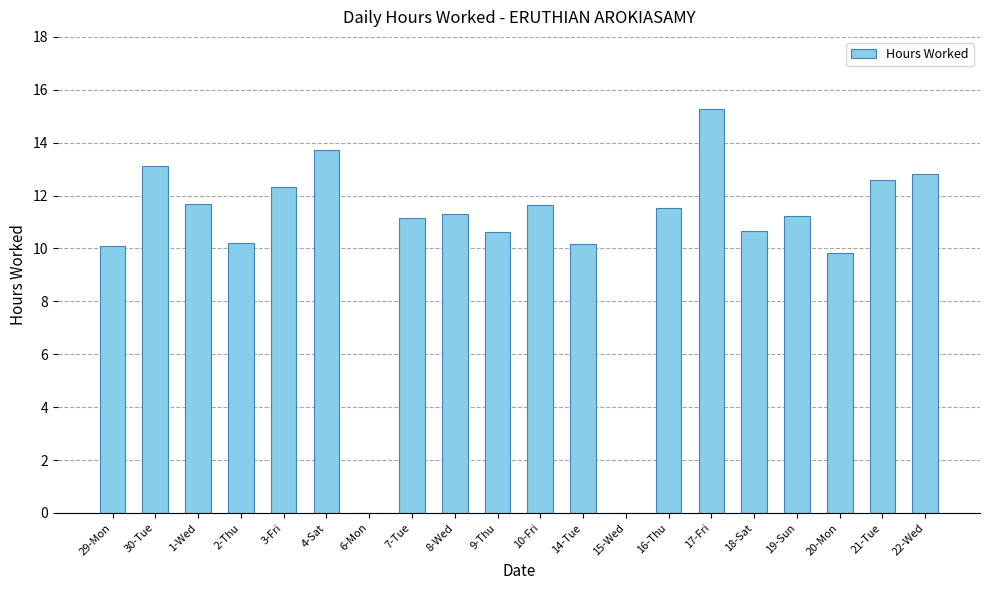

What is the change in value from 1-Wed to 19-Sun?

-0.5